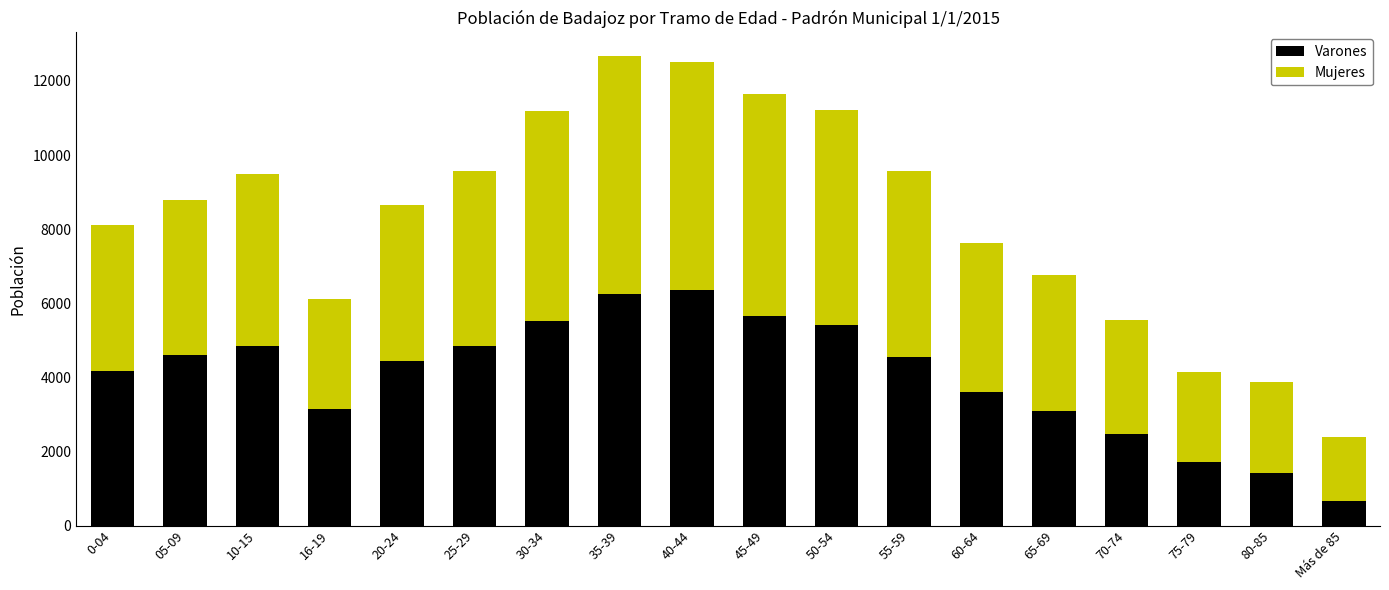

How many bars are there in total?

18